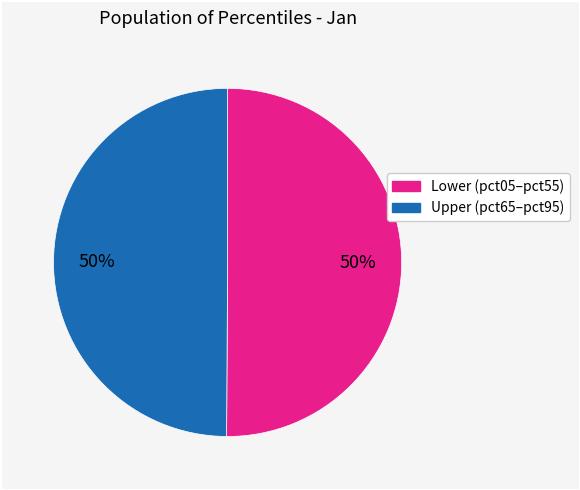

To the nearest percent, what is the average slice percentage?

50%